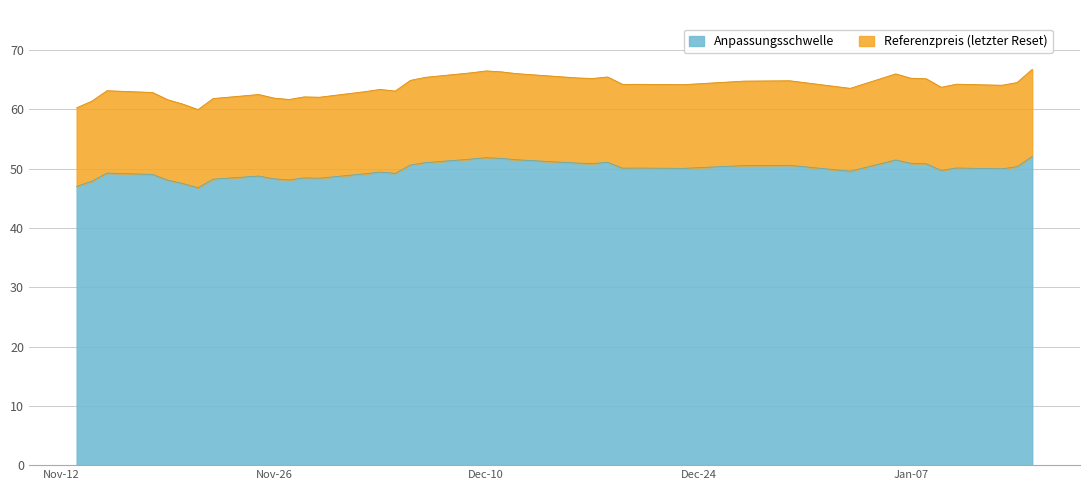

How many data points in Referenzpreis are less than 64?

18